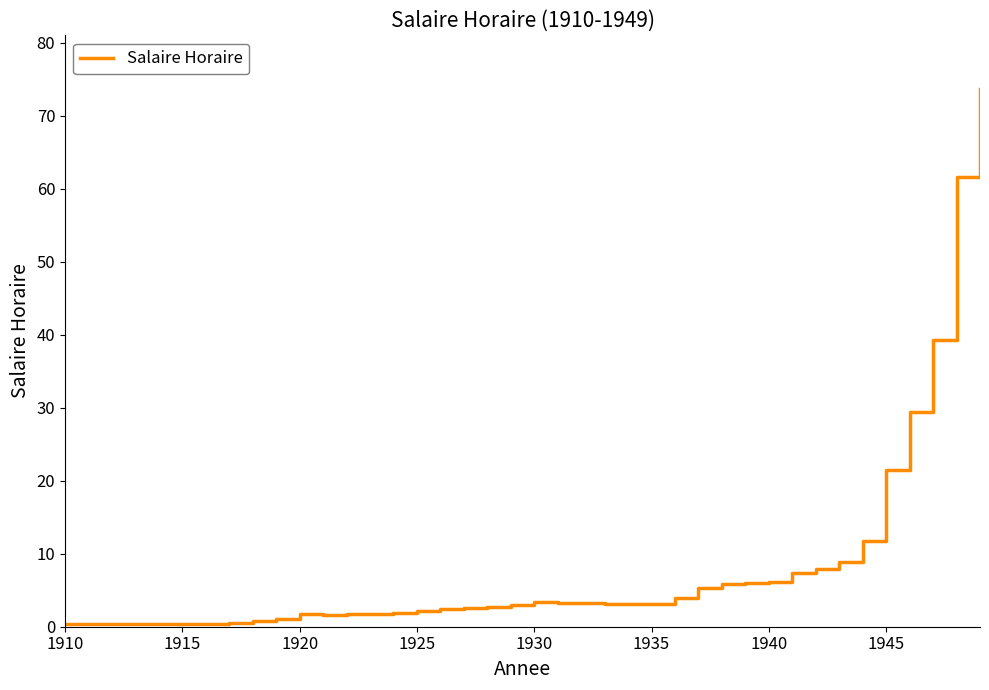

What is the maximum value shown in the chart?

73.7